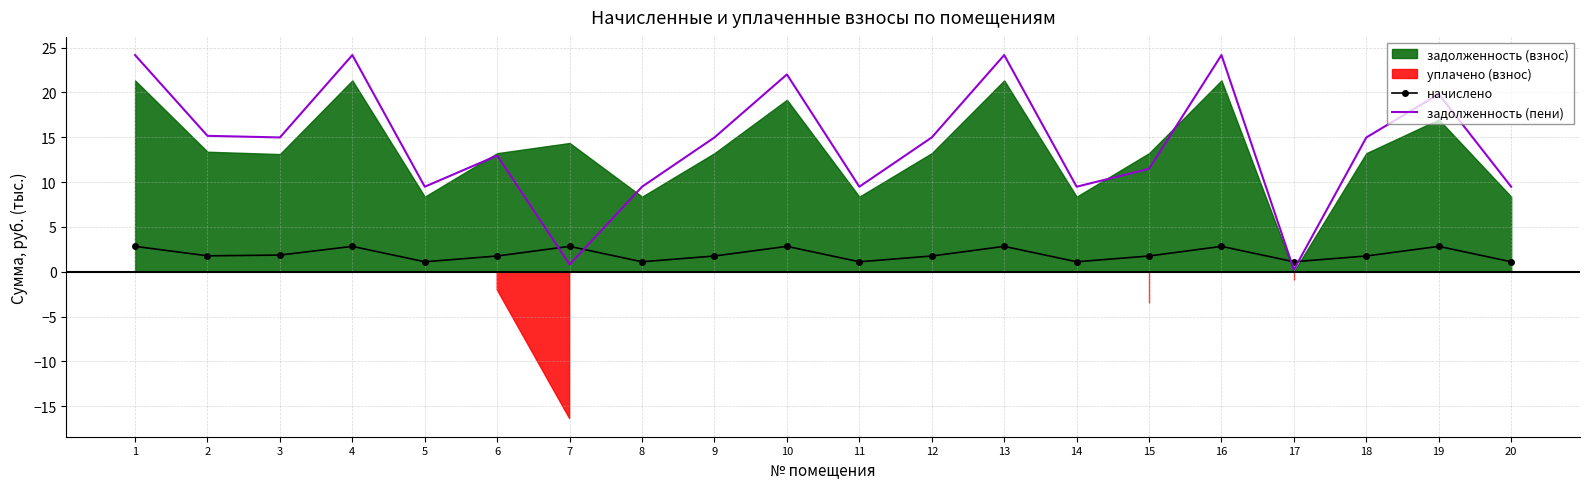

Which category has the lowest value in the задолженность (пени) series?

17